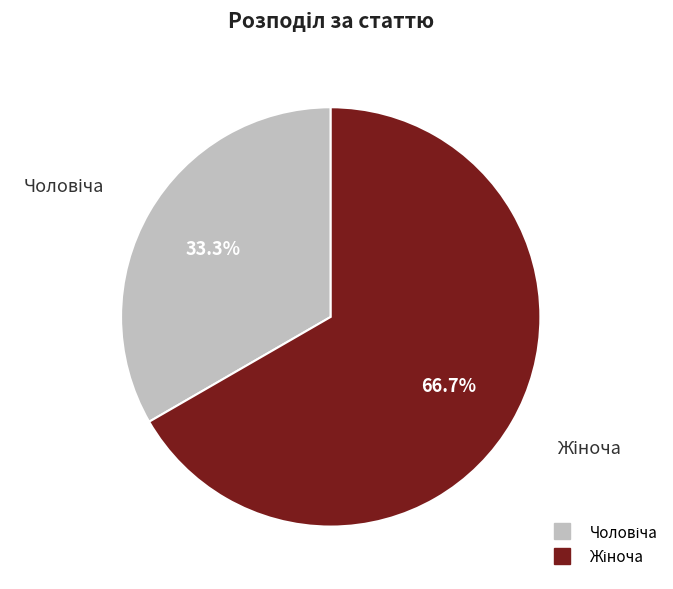

How many segments does this pie chart have?

2